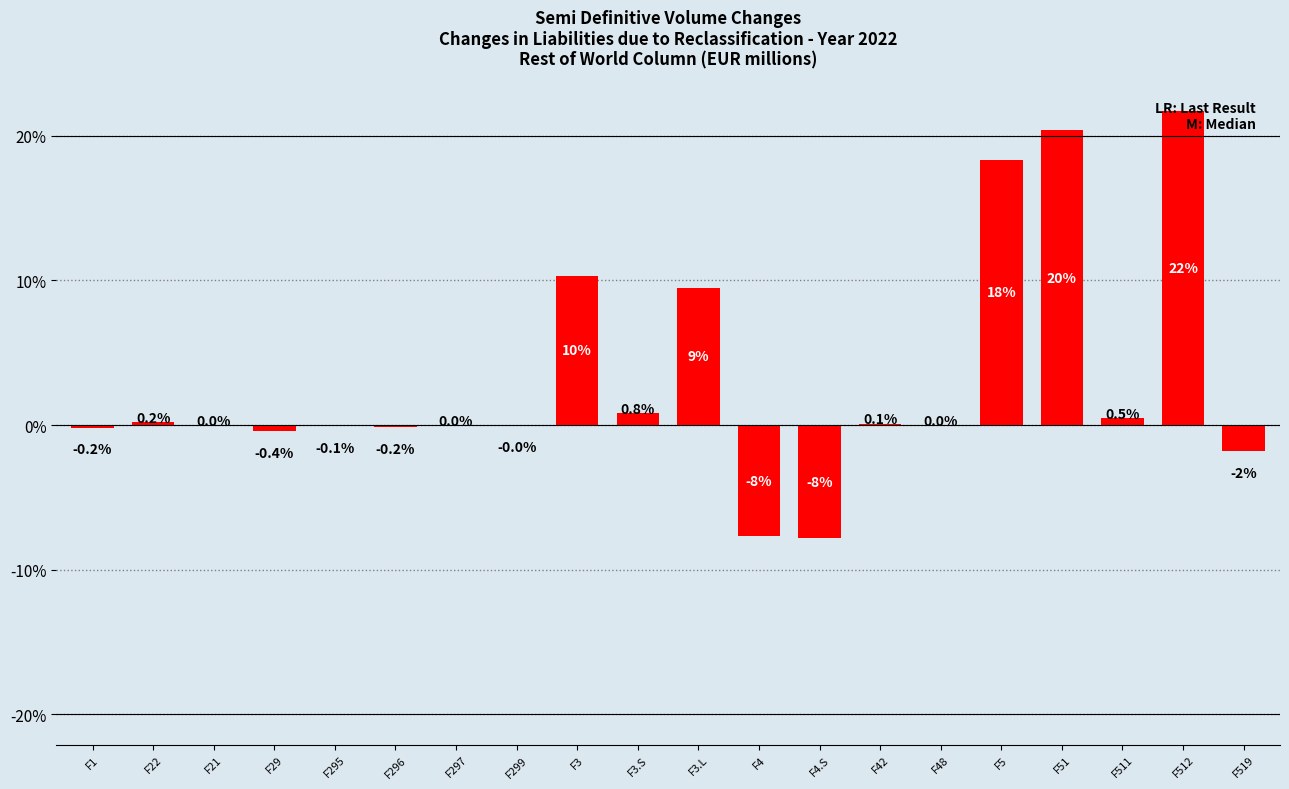

What is the maximum value shown in the chart?

21.7